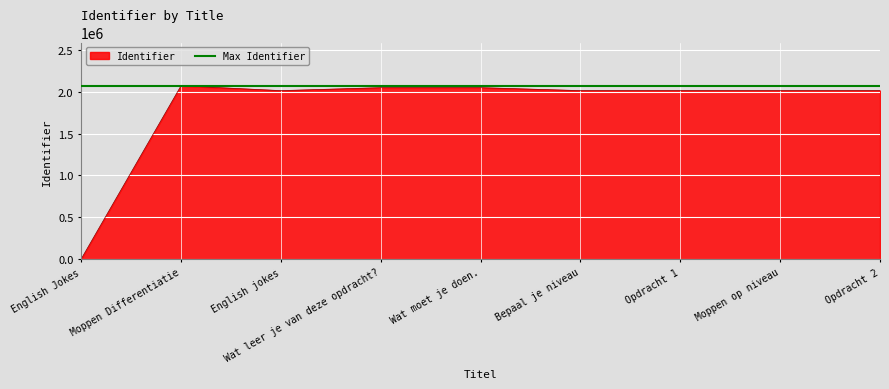

Which series has the largest range (max minus min)?

Identifier